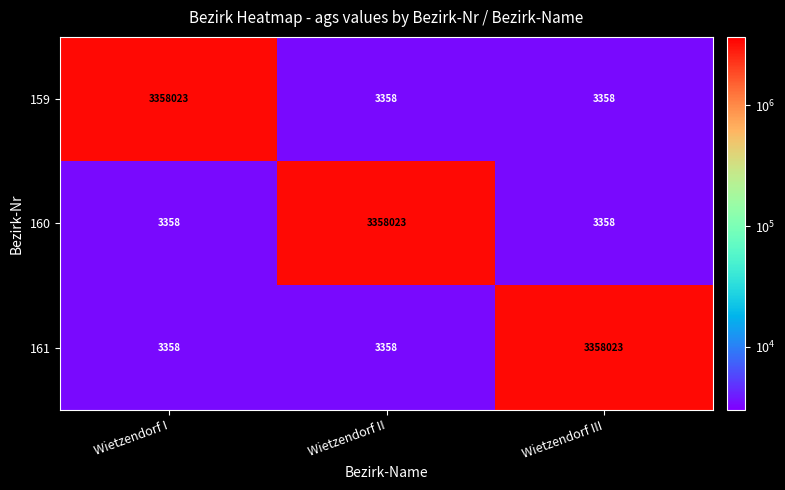

What is the spread (max minus min) of values at Wietzendorf II?

3354665